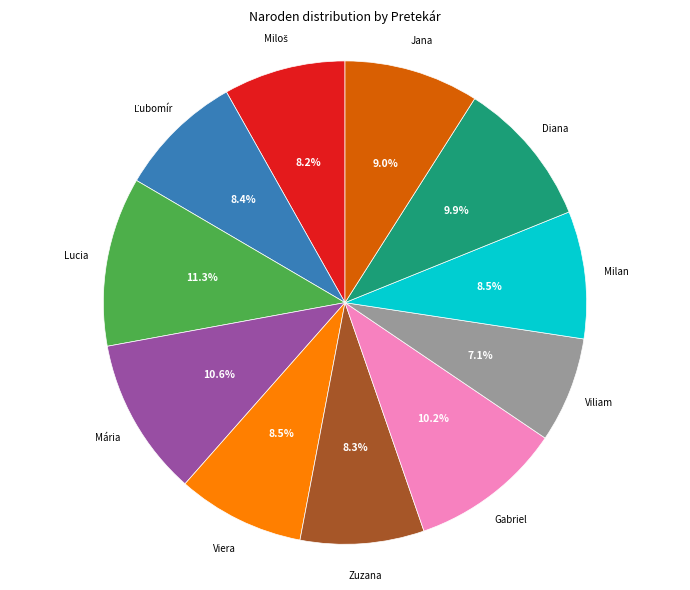

Does any single category account for the majority?

No